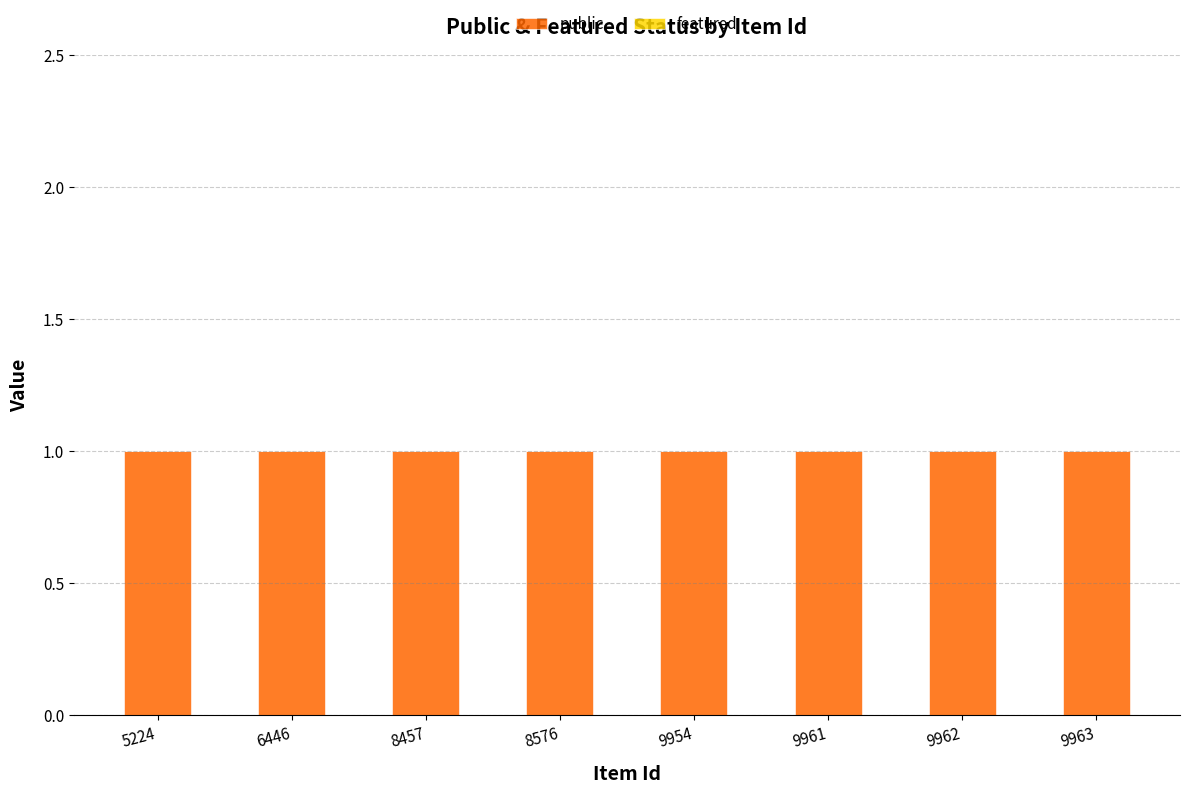

The public series shows 1 at 9962. True or false?

False